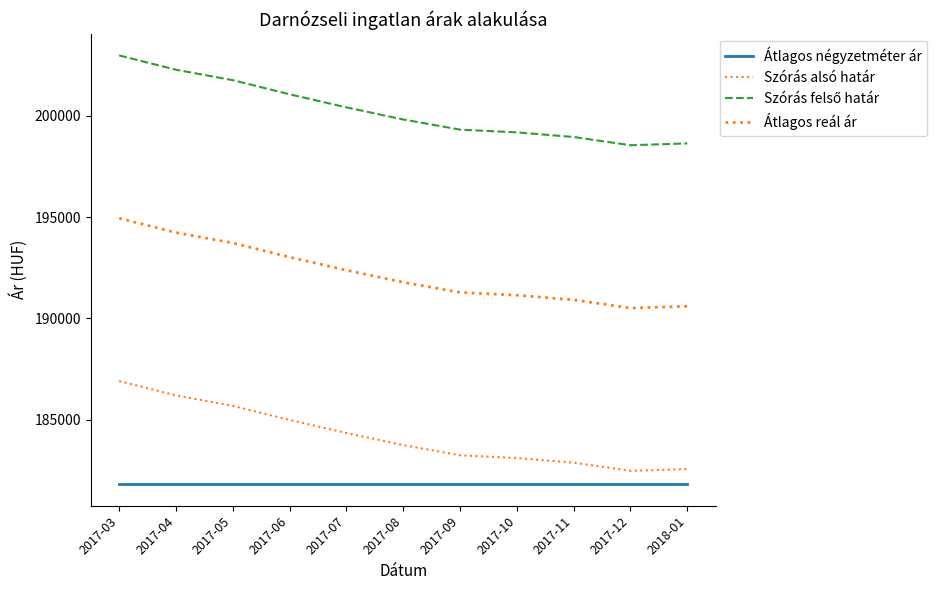

Reading left to right, extract all data points from this chart.

Átlagos négyzetméter ár: 181818	181818	181818	181818	181818	181818	181818	181818	181818	181818	181818
Szórás alsó határ: 186912	186206	185691	184994	184348	183752	183250	183114	182887	182480	182570
Szórás felső határ: 202982	202276	201761	201064	200418	199822	199320	199184	198957	198550	198640
Átlagos reál ár: 194947	194241	193726	193029	192383	191787	191285	191149	190922	190515	190605